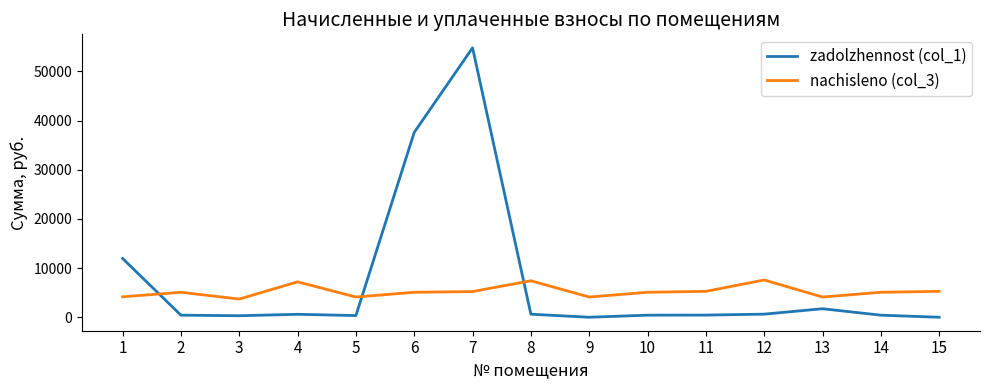

Which series has the widest spread of values?

zadolzhennost (col_1)